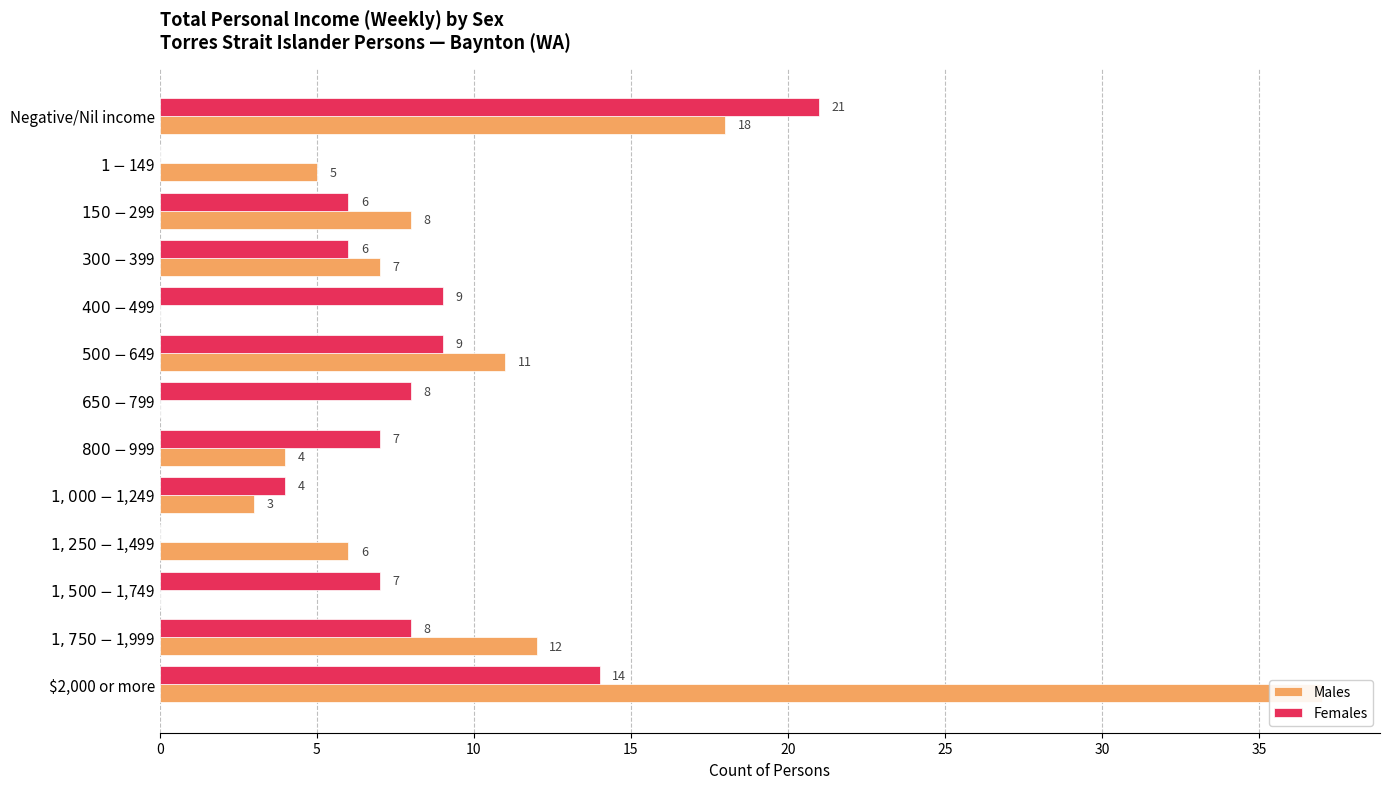

How many distinct data groups are displayed?

2